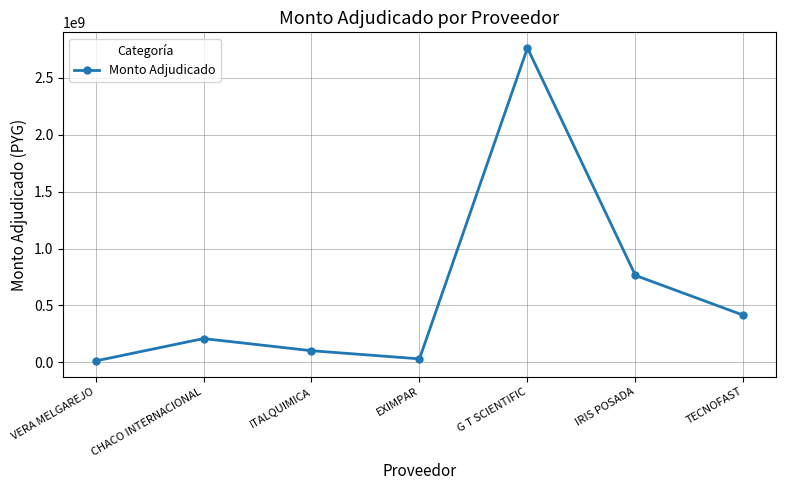

Between ITALQUIMICA and G T SCIENTIFIC, which is larger?

G T SCIENTIFIC